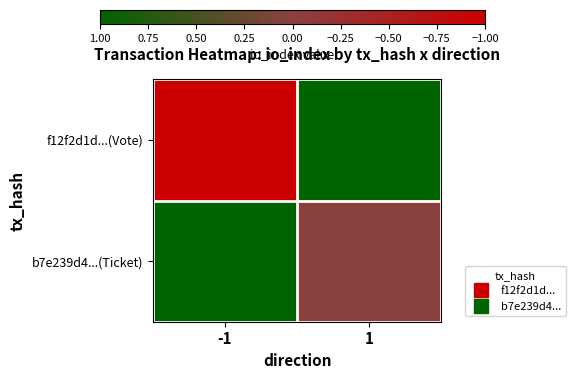

What is the difference between the highest and lowest values at -1?

2